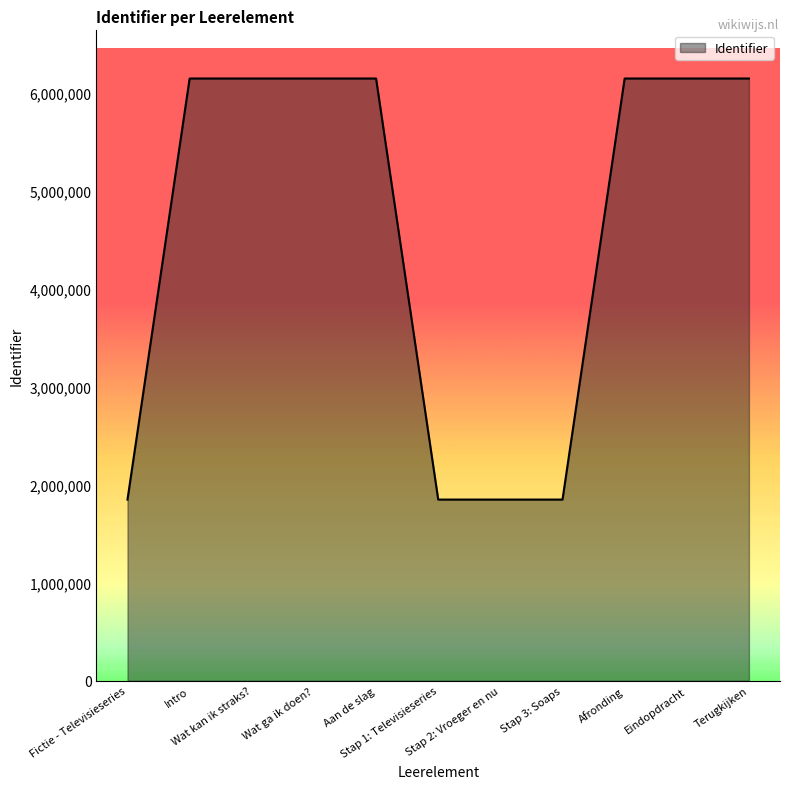

What is the sum of all values?

50445761